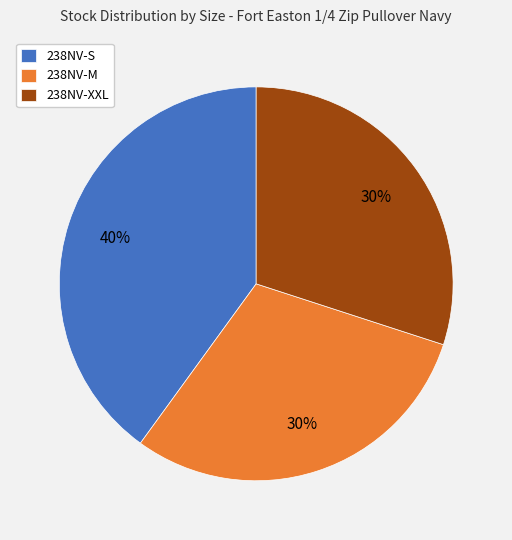

The 238NV-XXL slice represents 30% of the pie. True or false?

True